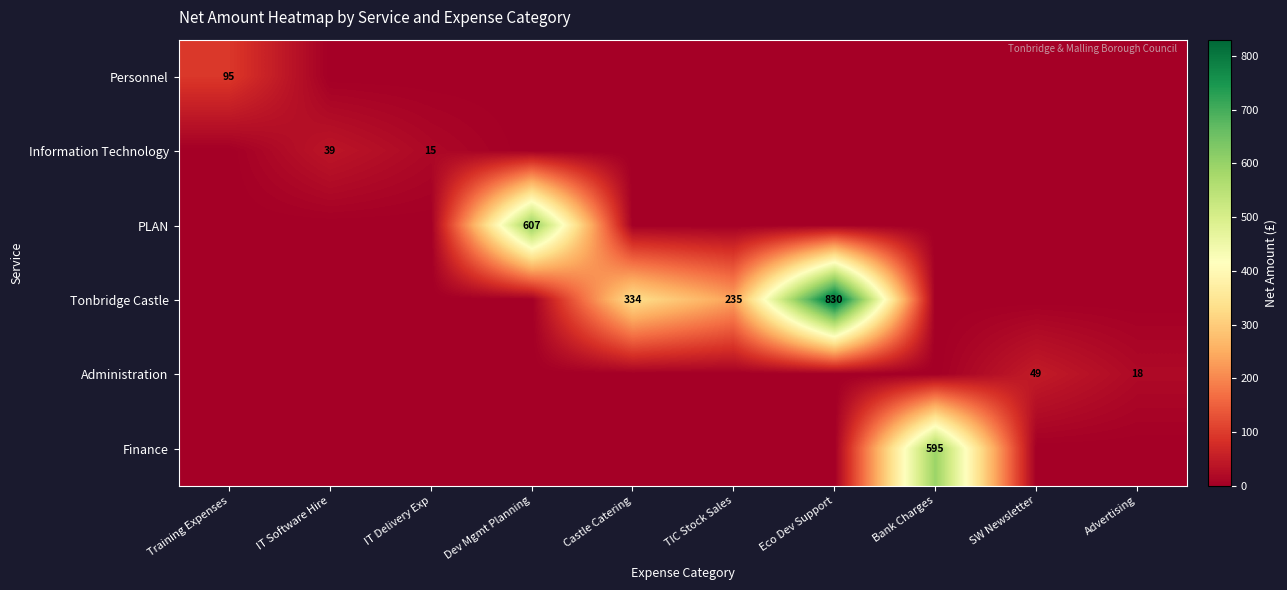

What is the greatest value displayed?

830.0